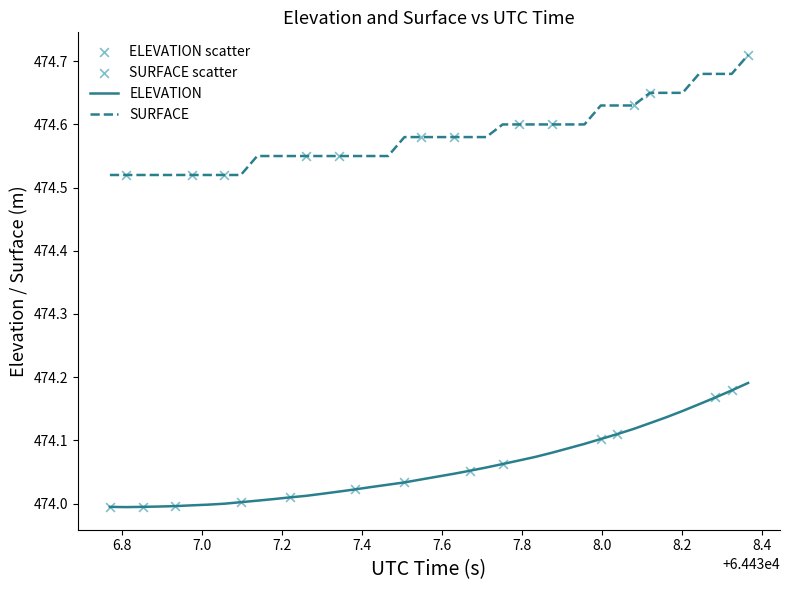

Which series has the largest total across all categories?

SURFACE